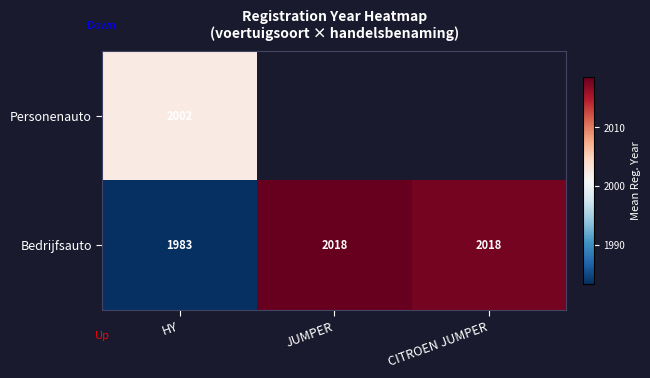

How many values in the Bedrijfsauto series are below 2018?

1